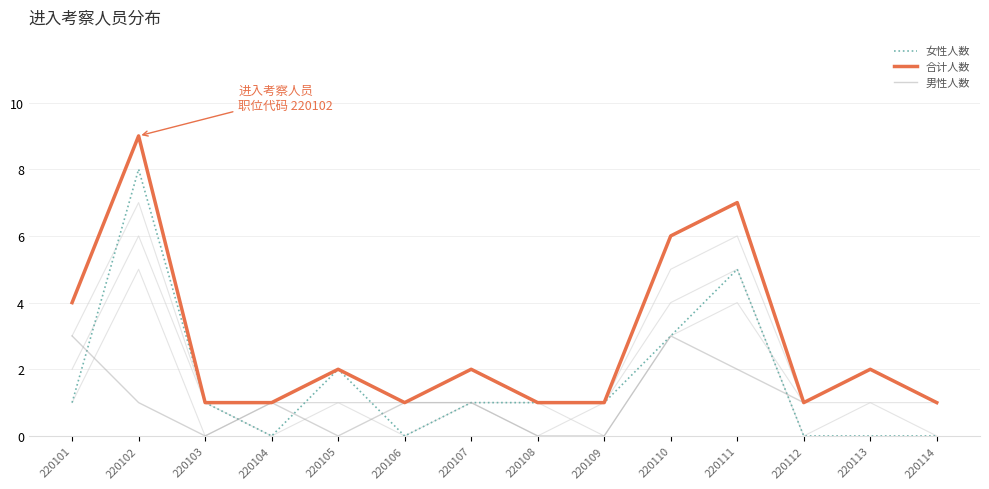

How many interior local peaks does the 男性人数 series have?

3